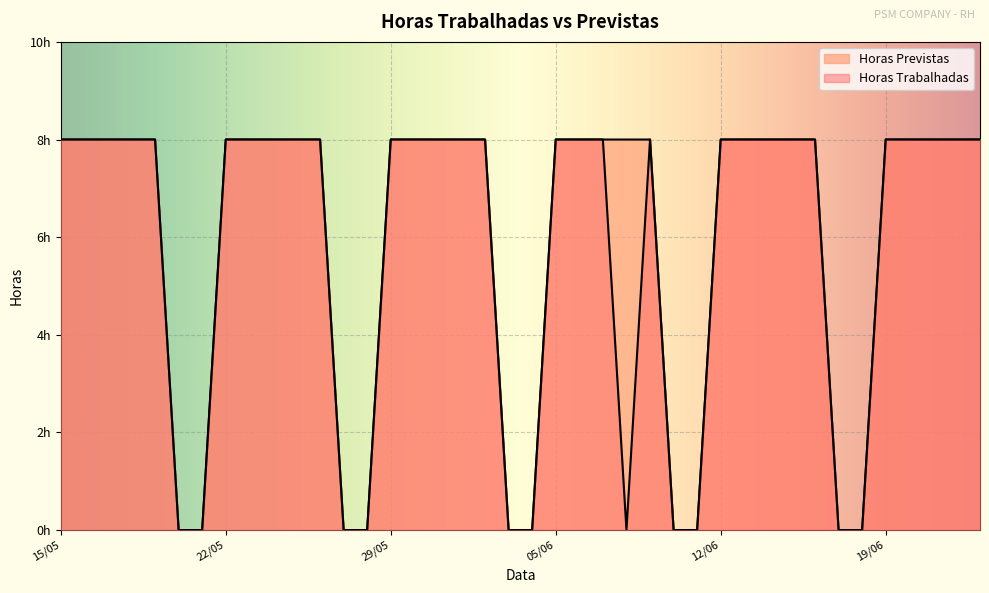

True or false: Horas Previstas and Horas Trabalhadas cross at least once.

False